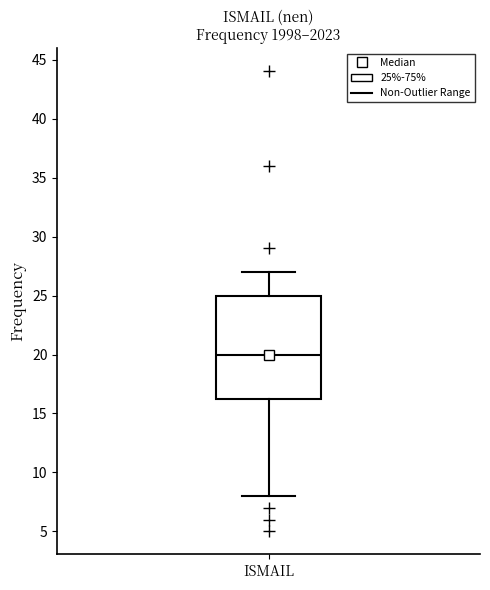

Read this box plot against the y-axis: the position of the median line, the range covered by the box, and the ends of both whiskers. The values are not printed on the chart, so give them approximately, as read against the axis.

median 20.0, box 16.5 to 25.0, whiskers 8.0 to 27.0